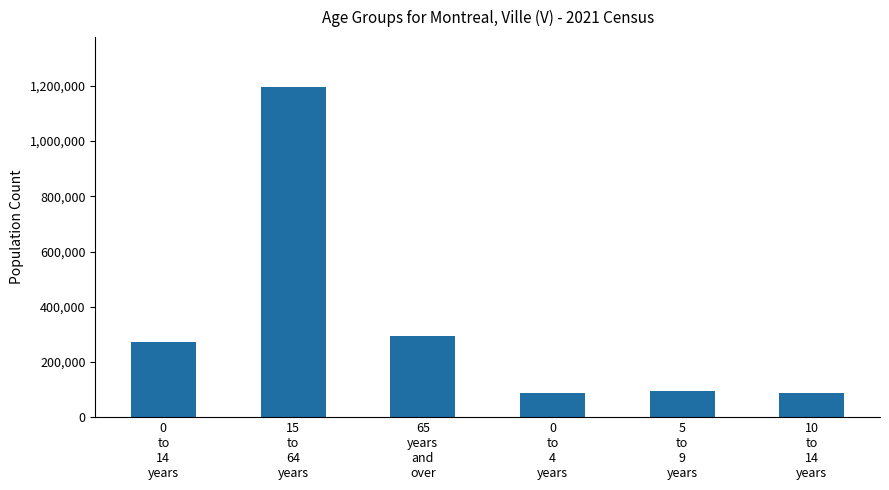

What is the average value?

338897